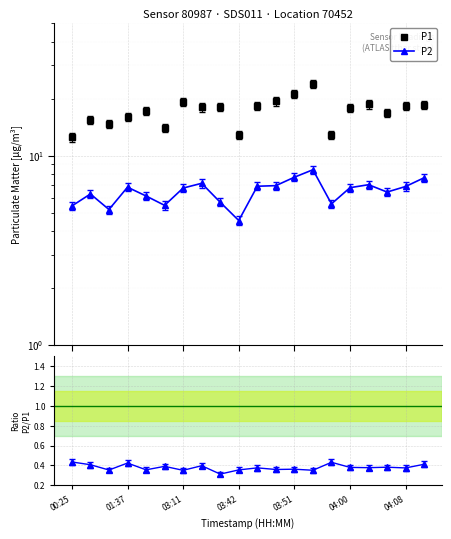

What is the difference between the maximum and minimum values in the P2 series?

3.9